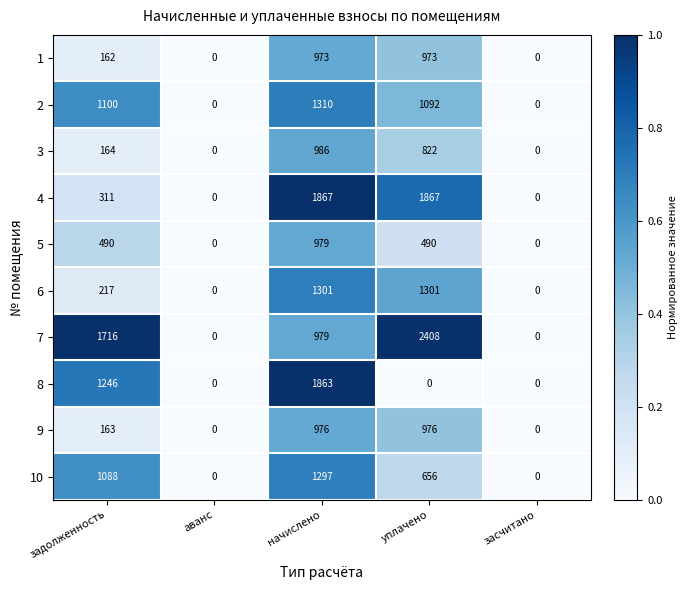

List the series in order of their peak value, highest first.

7, 4, 8, 2, 6, 10, 3, 5, 9, 1